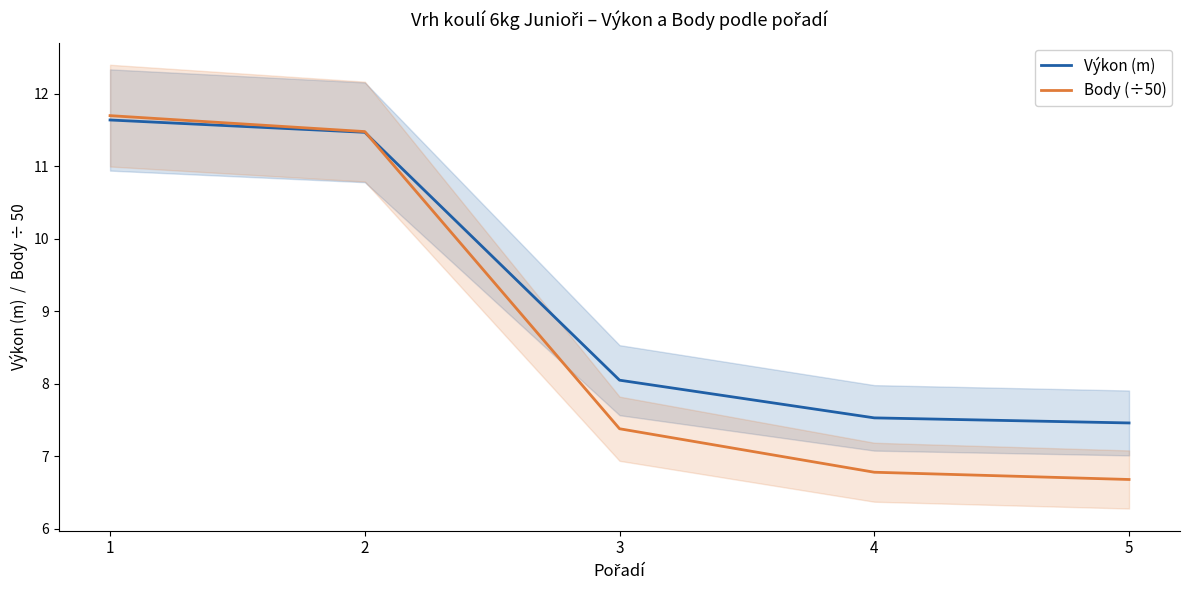

Does the chart have visible grid lines?

No